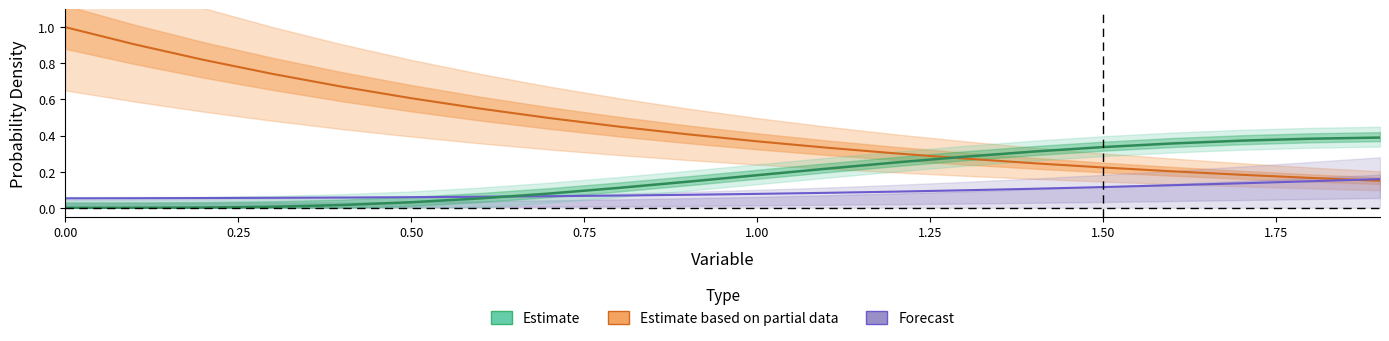

What is the value of the Estimate based on partial data point at the 1st from the left?

1.0